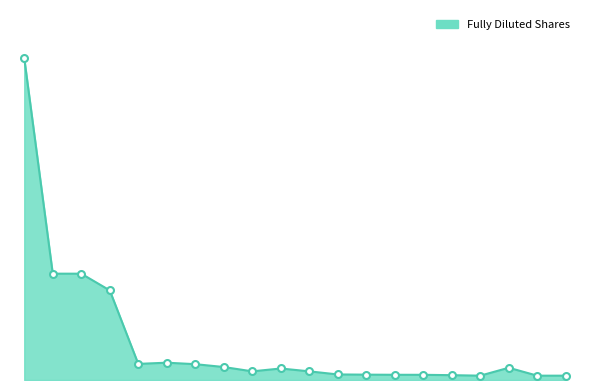

Reading left to right, list all the values displayed in this chart.

Eldad Group=902686	Yaniv Rod Group=298297	Benny Batash=298308	Shalom Moliov=251411	Irit Ran Cohen=45198	Almar Assets=48560	Amnon Blanca=44395	Sammy Keinan=36420	Avraham Koren=24280	Orit Rumstein=32279	Levintin investments=24280	Oded Nissan=15582	Doron Segal=15000	Tamir Shitrit=14639	Alon Lombrazo=14563	Assaf Frenkel=13550	Danny Silberstein=12140	Moshe Stern=34386	Uri Raz=12140	Ruth Rumstein=12140